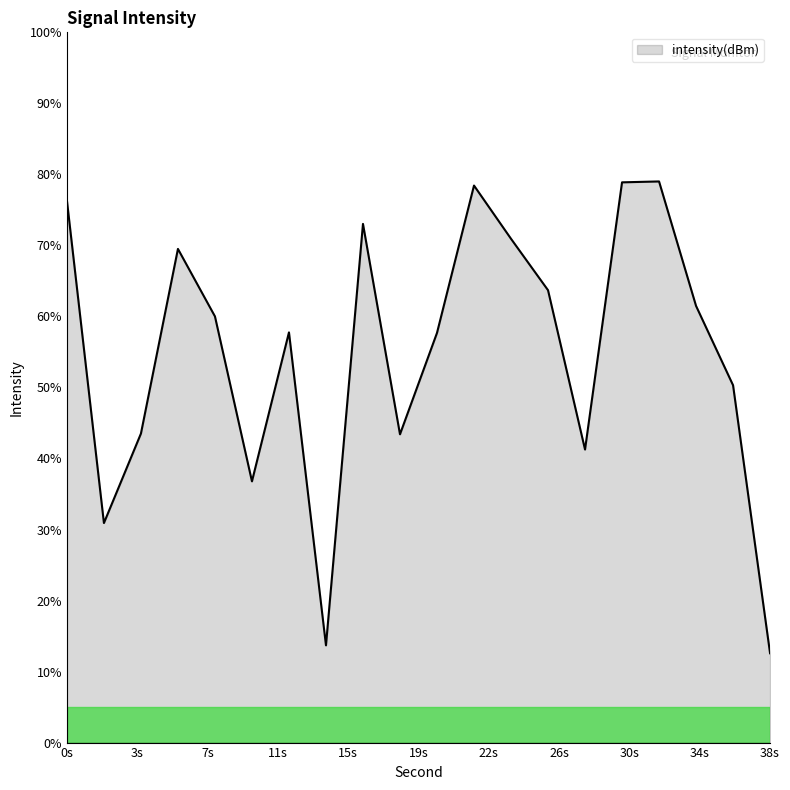

What is the difference between the maximum and minimum values?

66.4